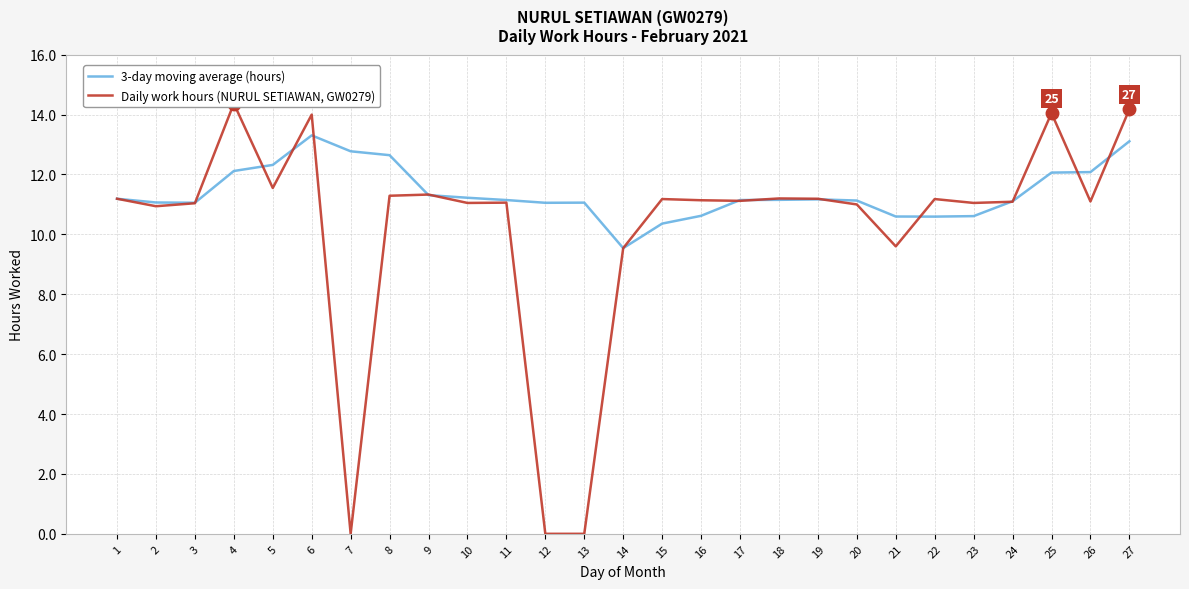

The value of Daily work hours (NURUL SETIAWAN, GW0279) at 1 is 7.5. True or false?

False